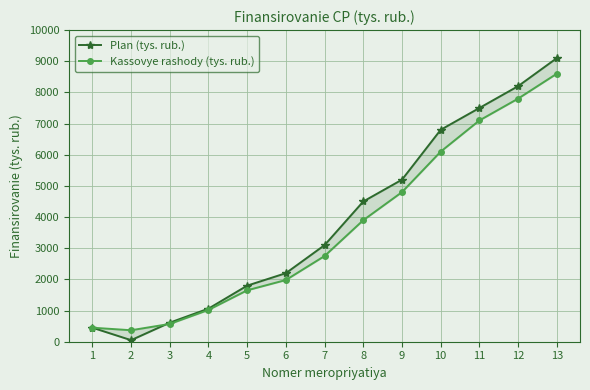

How many interior local valleys does the Kassovye rashody (tys. rub.) series have?

1